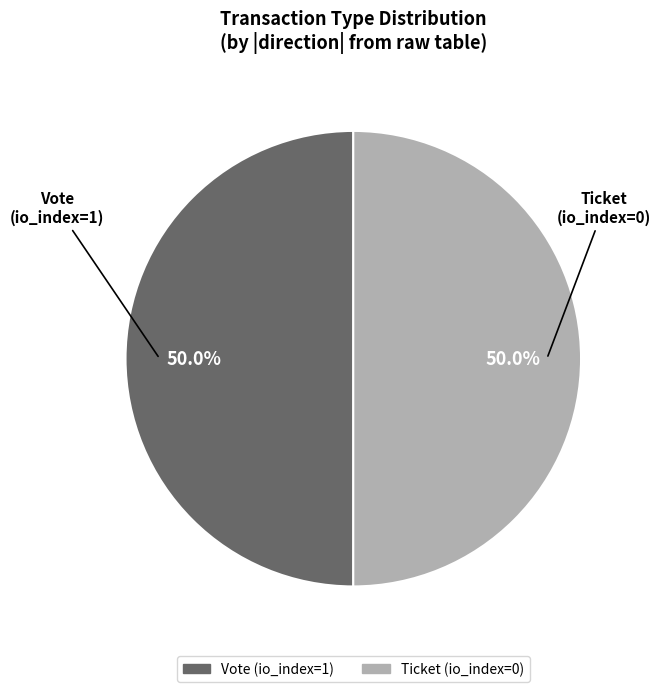

How much of the chart is everything except Vote (io_index=1)?

50.0%